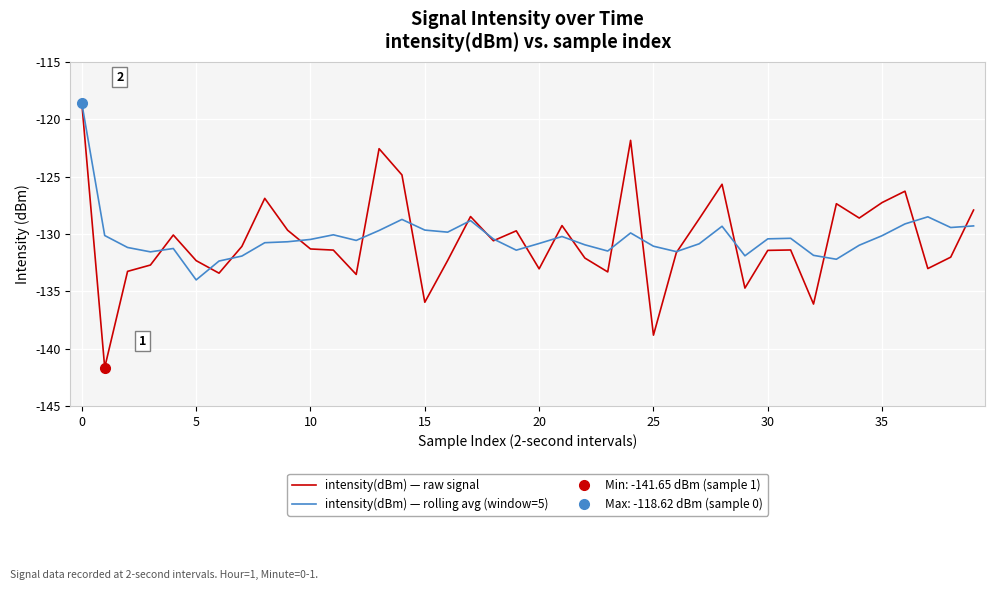

Between 16 and 36, which series saw the biggest shift?

intensity(dBm) — raw signal